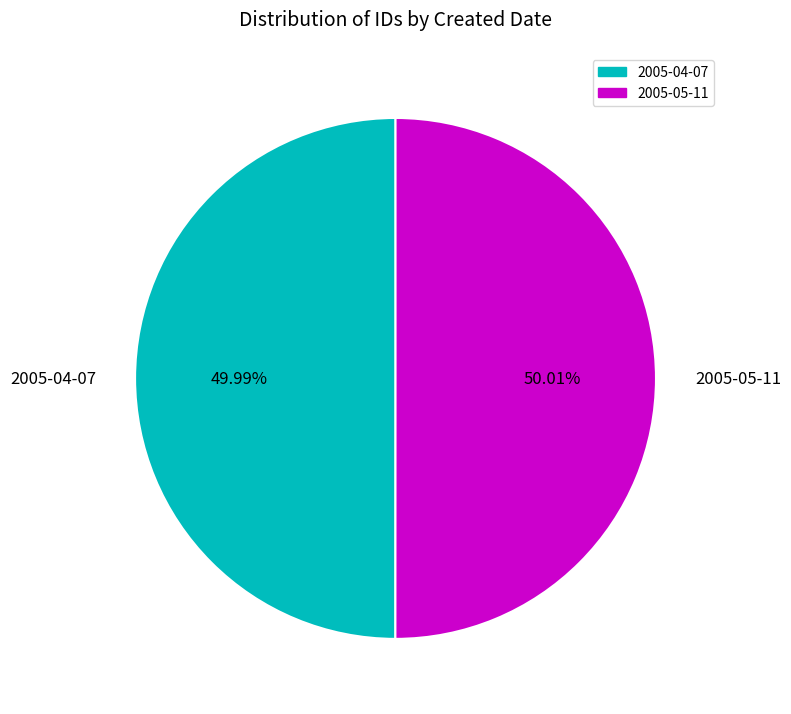

Do 2005-05-11 and 2005-04-07 together represent more than half of the pie?

Yes